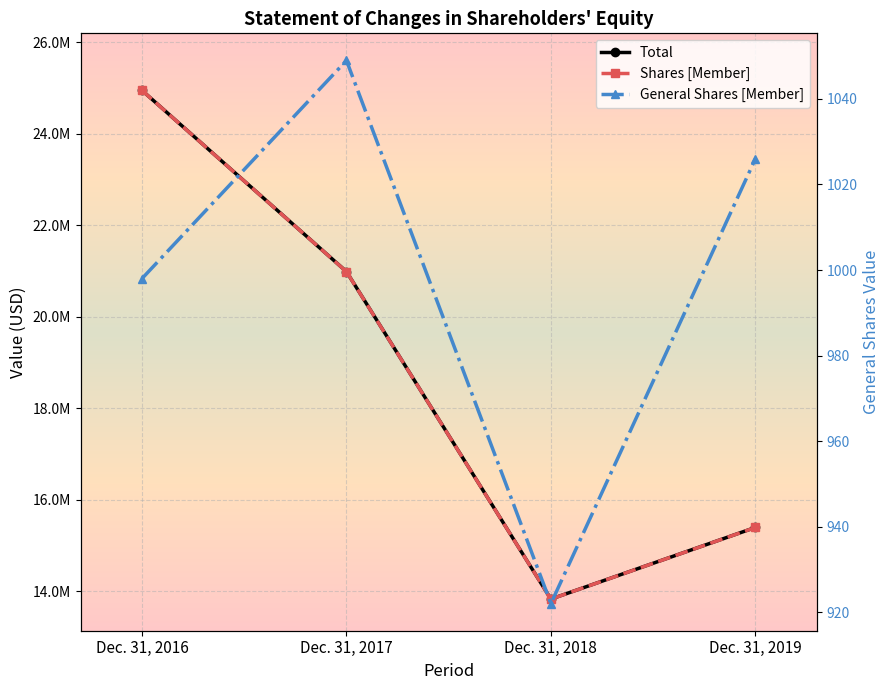

Between Dec. 31, 2018 and Dec. 31, 2016, which is larger?

Dec. 31, 2016